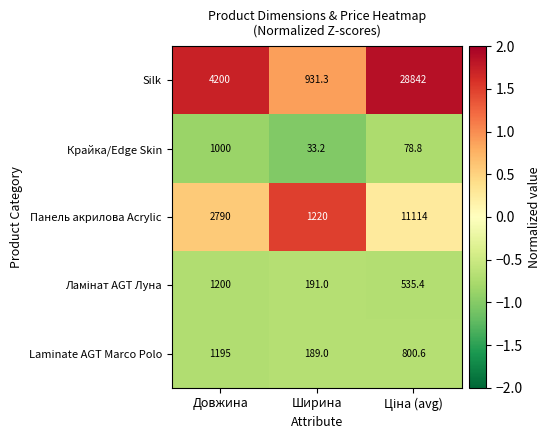

What is the minimum value for Laminate AGT Marco Polo?

189.0